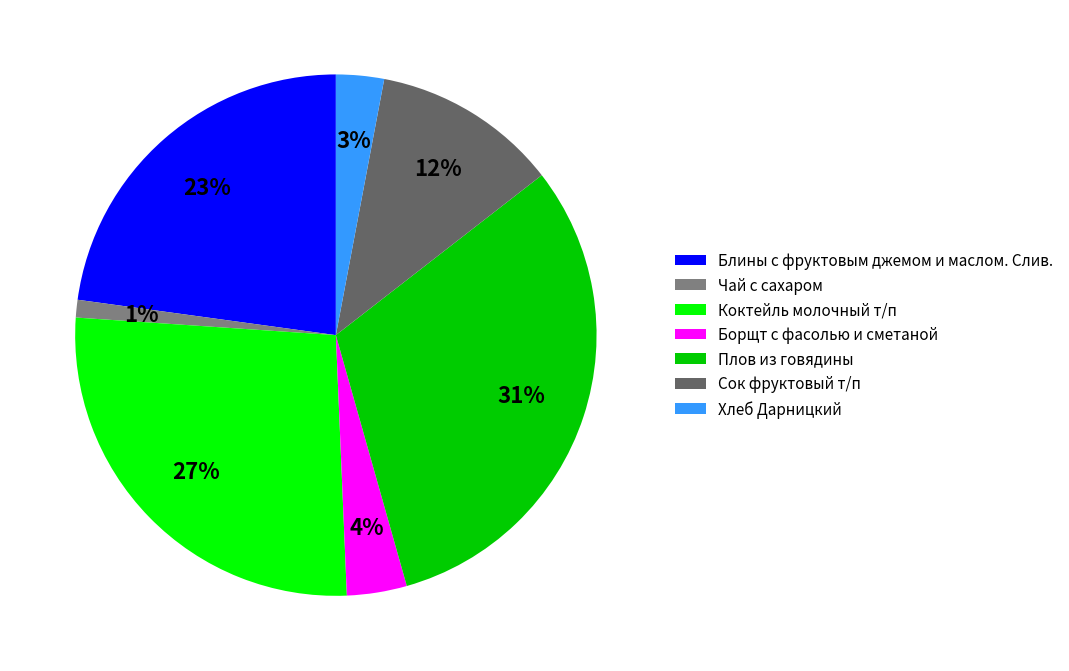

To the nearest percent, what is the average slice percentage?

14%